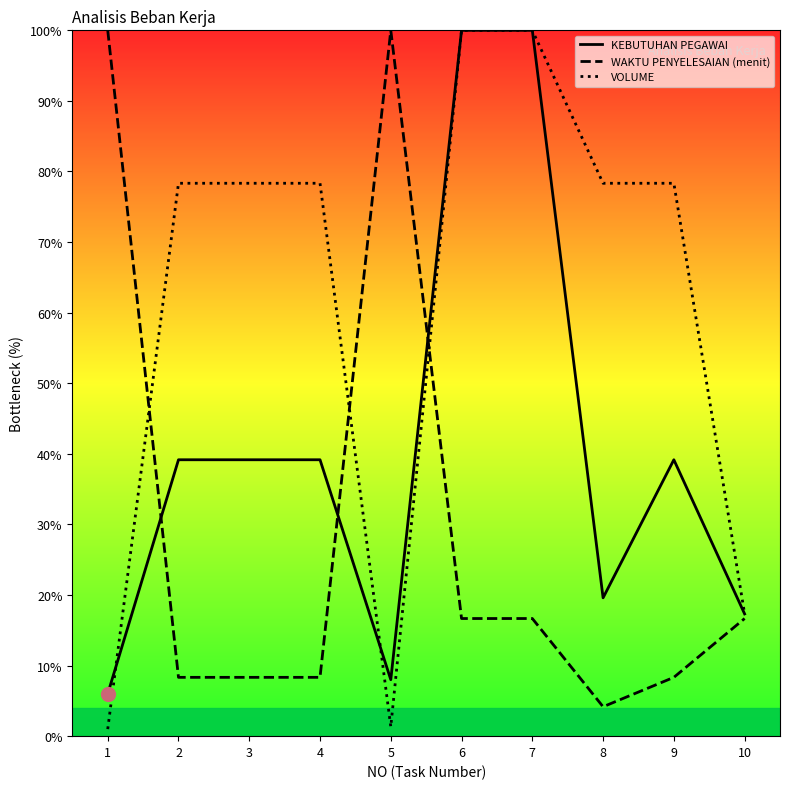

Between 1 and 5, which series saw the biggest shift?

KEBUTUHAN PEGAWAI